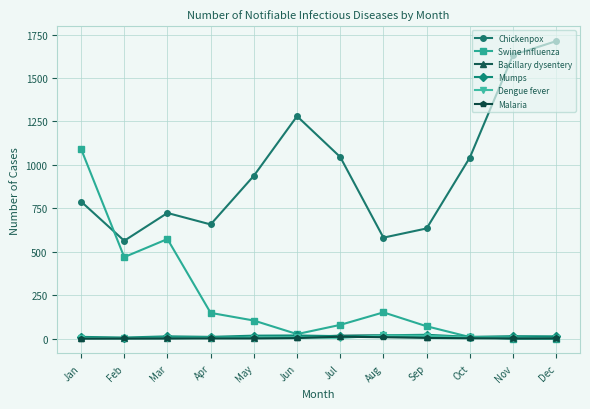

At which category is the sum across all series the highest?

Jan